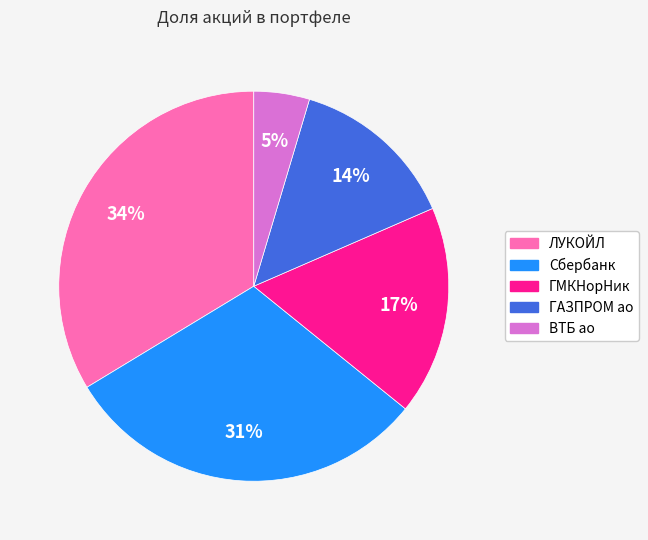

What is the ratio of the value at ВТБ ао to the value at ЛУКОЙЛ?

0.1